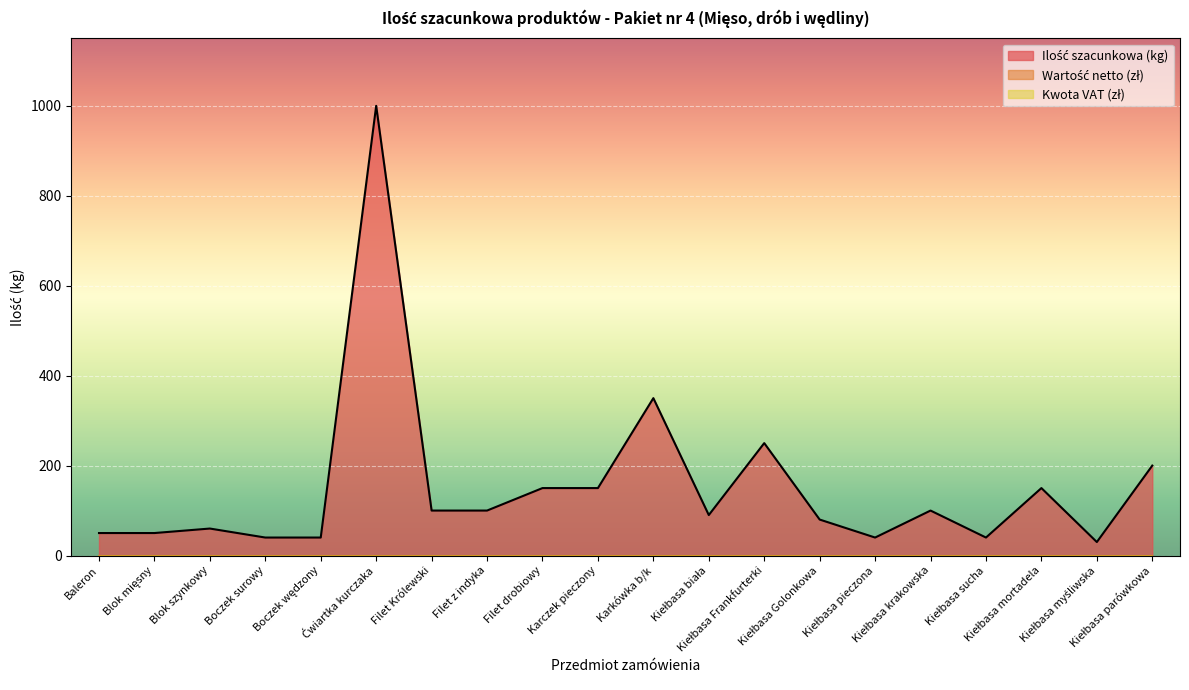

Is the value of Ilość szacunkowa (kg) at Kiełbasa krakowska greater than the value of Wartość netto at Blok szynkowy?

Yes